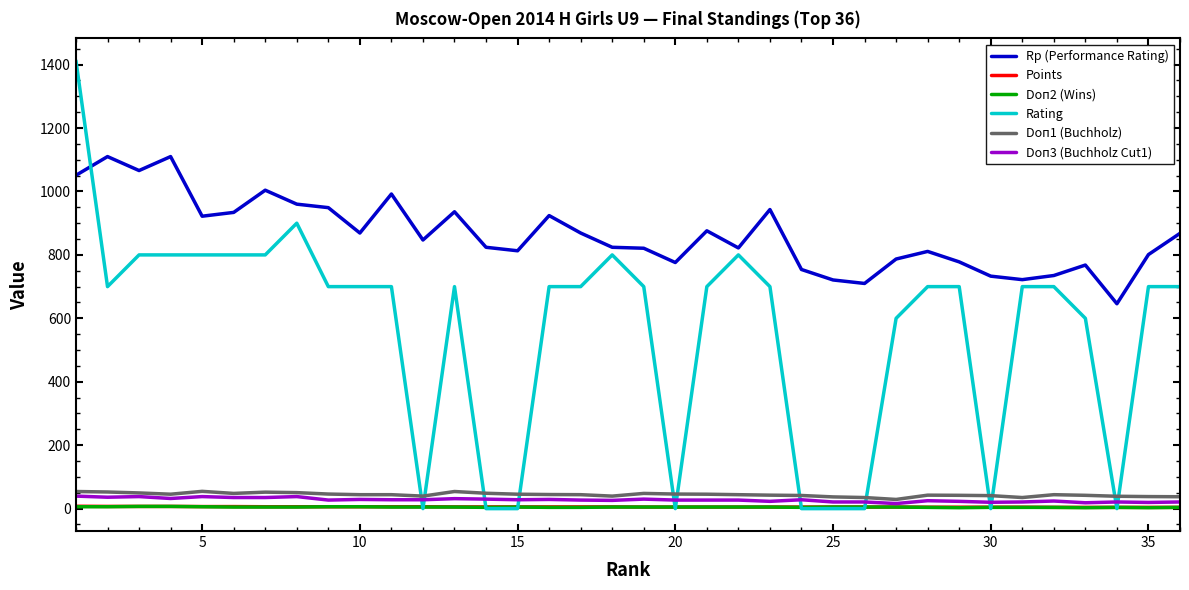

Which series has the widest spread of values?

Rating